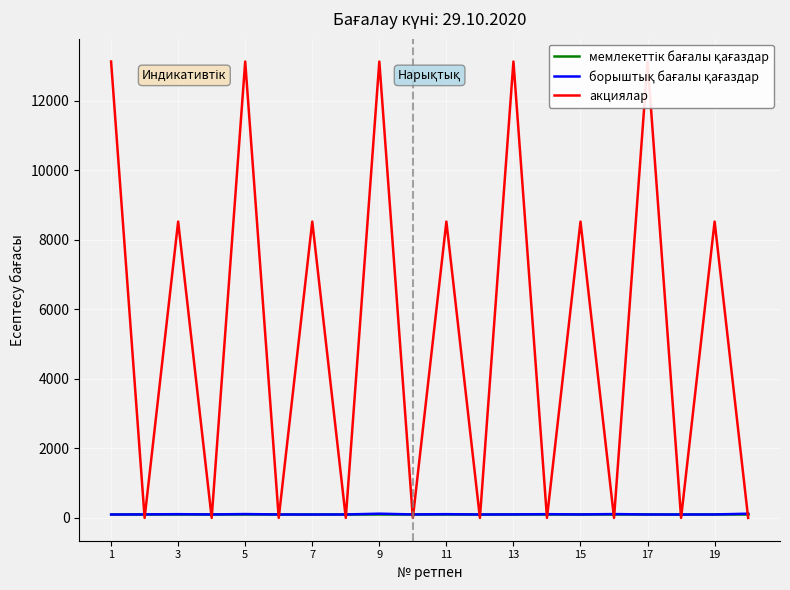

What is the lowest value of the мемлекеттік бағалы қағаздар series?

100.0